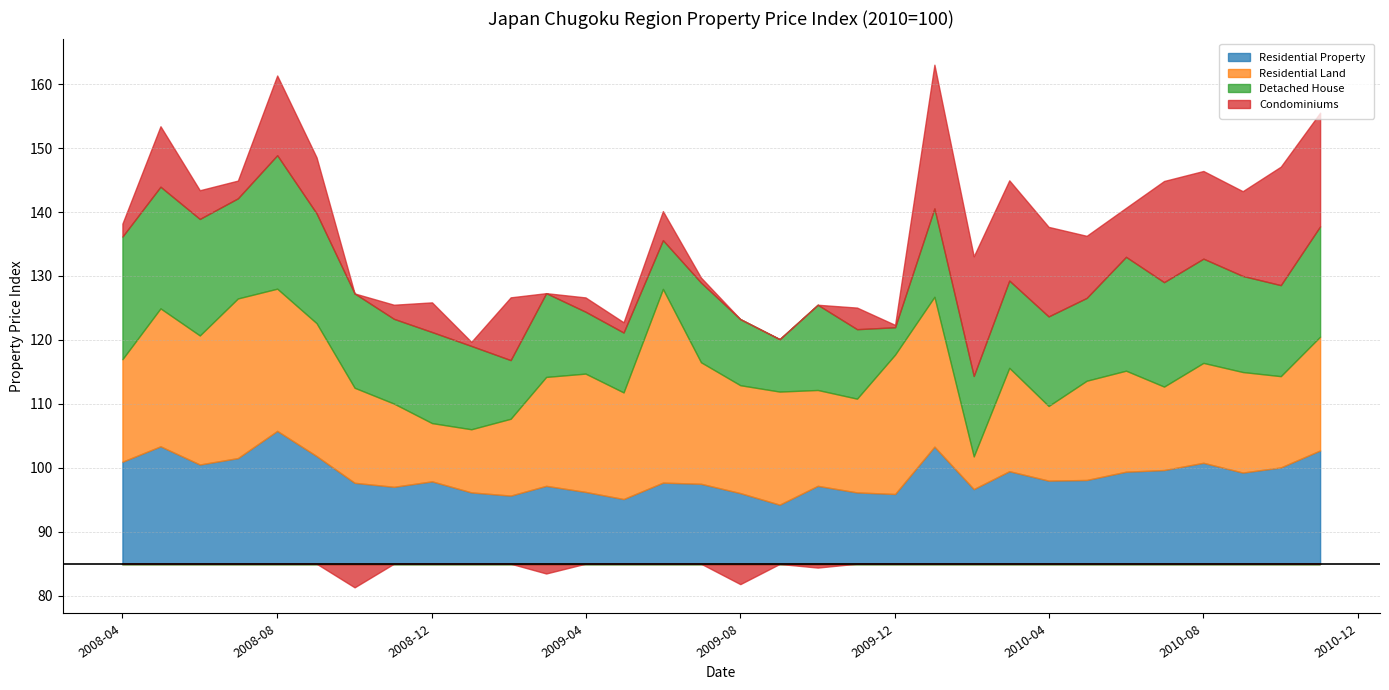

The Residential Property series shows 27.1 at 2009-05. True or false?

False